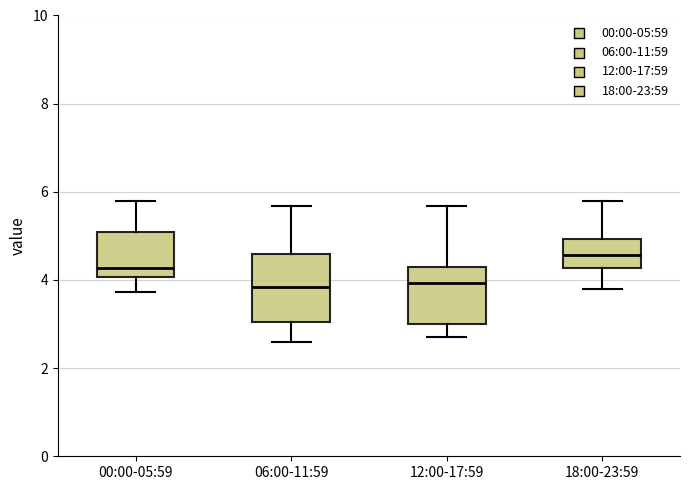

Which box is the tallest, from its lower edge to its upper edge?

06:00-11:59